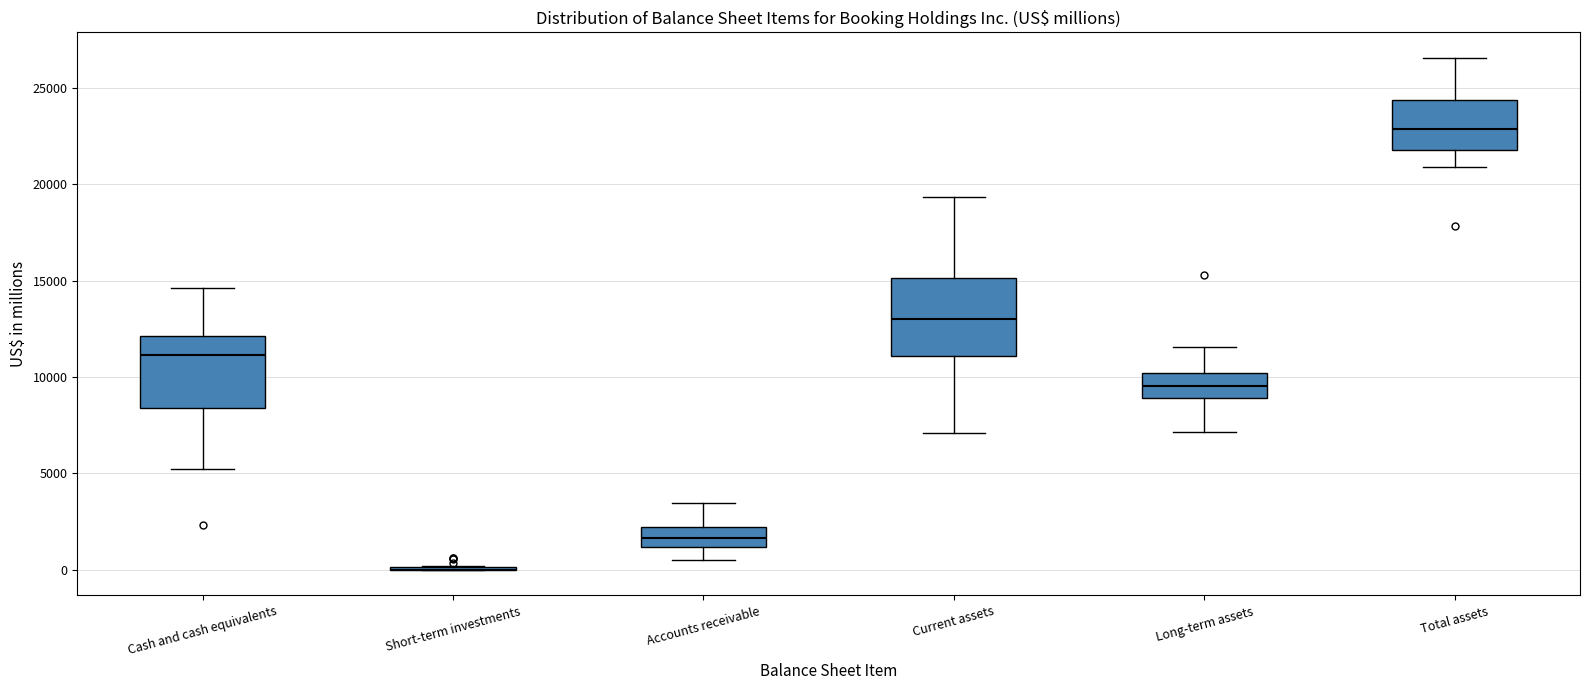

Where is the upper edge of the box for Accounts receivable on the y-axis? The values are not printed on the chart, so give them approximately, as read against the axis.

2000